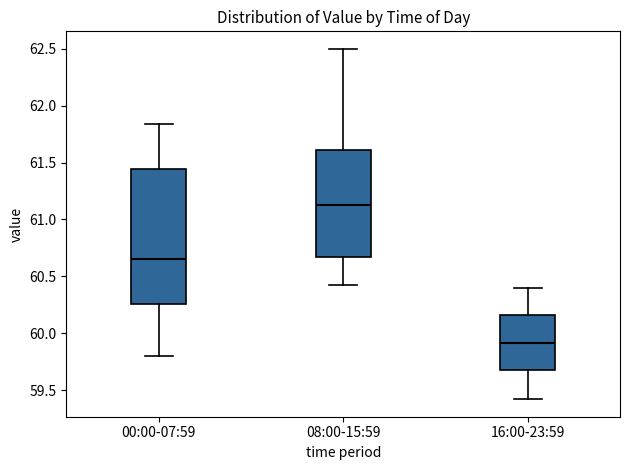

Where does the upper whisker of the box for 16:00-23:59 end on the y-axis? The values are not printed on the chart, so give them approximately, as read against the axis.

60.40